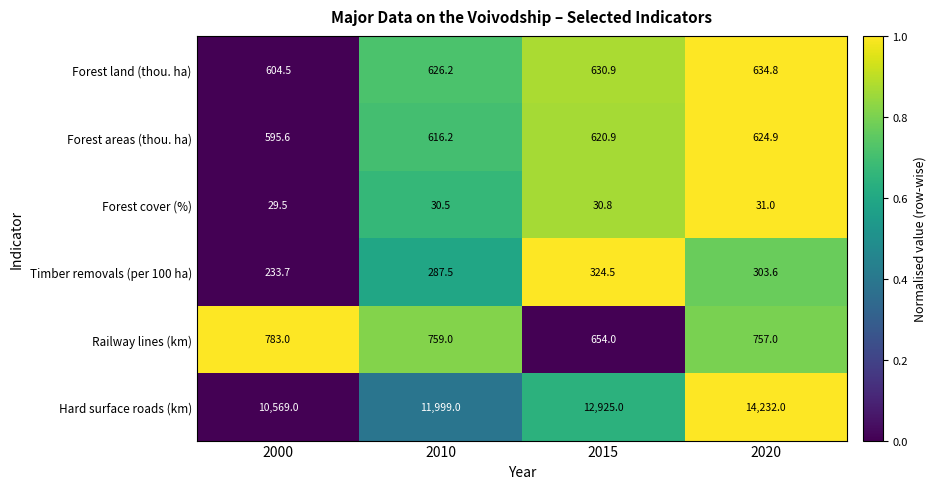

What is the difference between the maximum and minimum values in the Timber removals (per 100 ha) series?

90.8